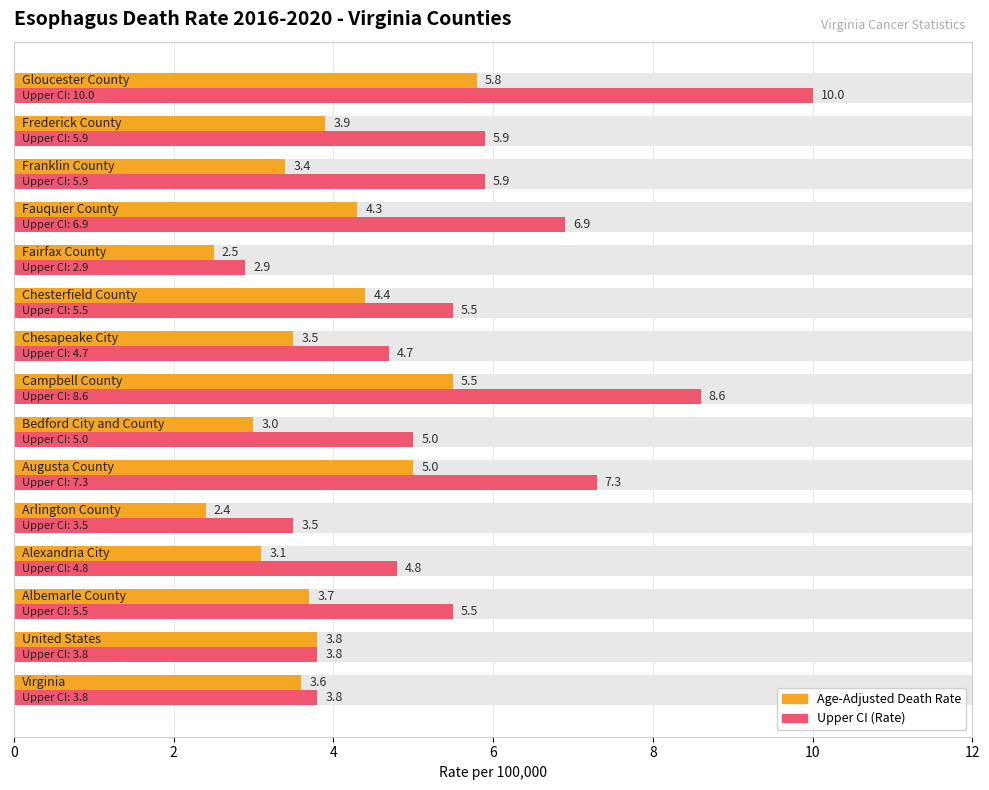

True or false: Upper CI (Rate) has a value of 12.1 at 7.

False